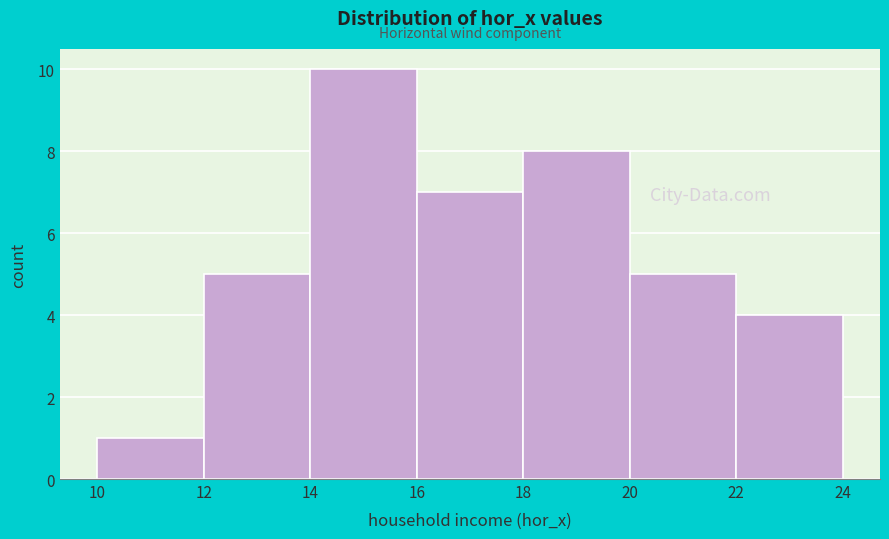

Reading left to right, list every bar in this chart as the range it spans on the x-axis followed by its height. The values are not printed on the chart, so give them approximately, as read against the axis.

10 to 12: 1
12 to 14: 5
14 to 16: 10
16 to 18: 7
18 to 20: 8
20 to 22: 5
22 to 24: 4